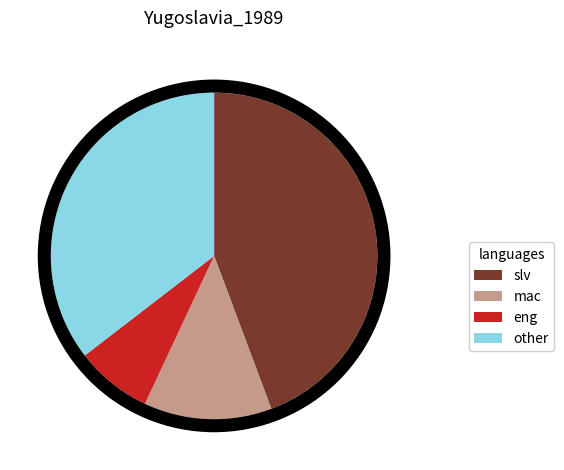

Does 1 represent more than half of the total?

No